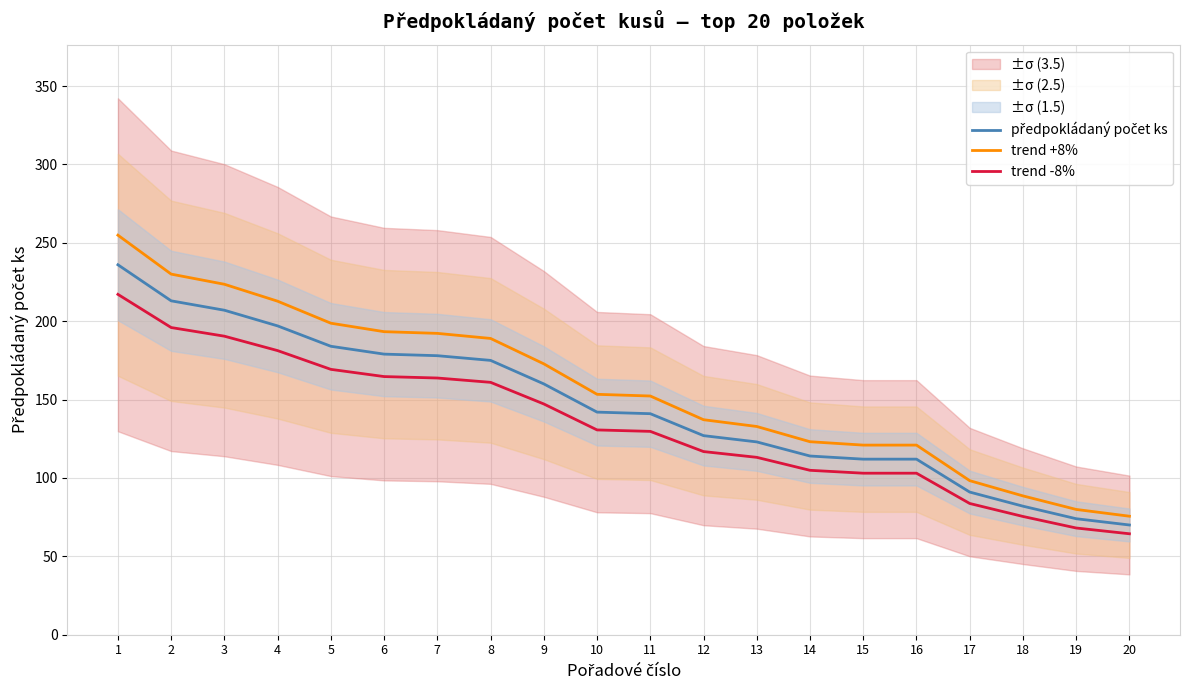

Where is trend -8% nearest to the value 140?

9